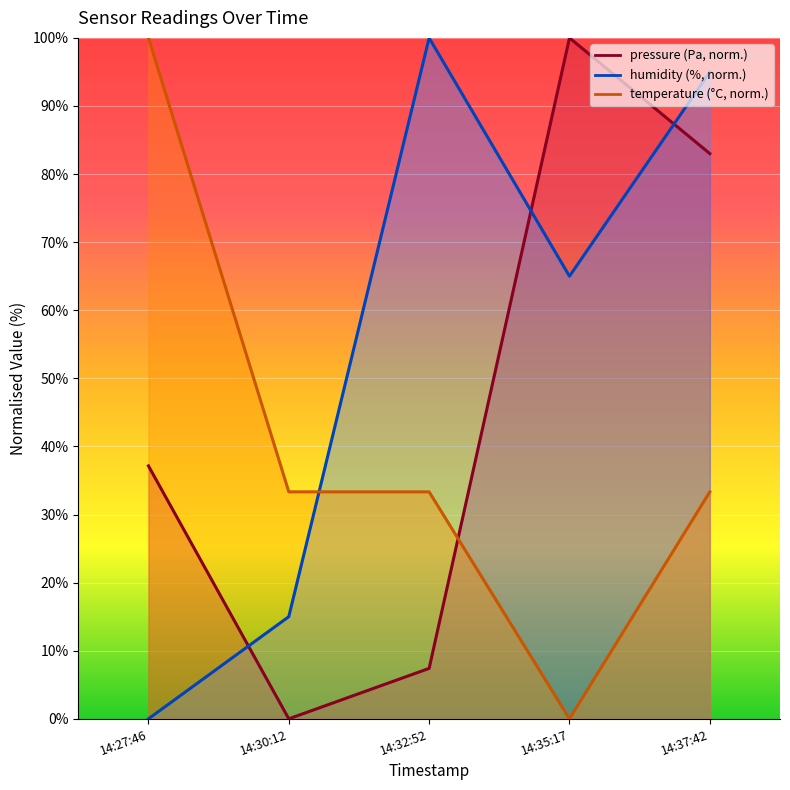

At which label is pressure closest to 50?

14:27:46